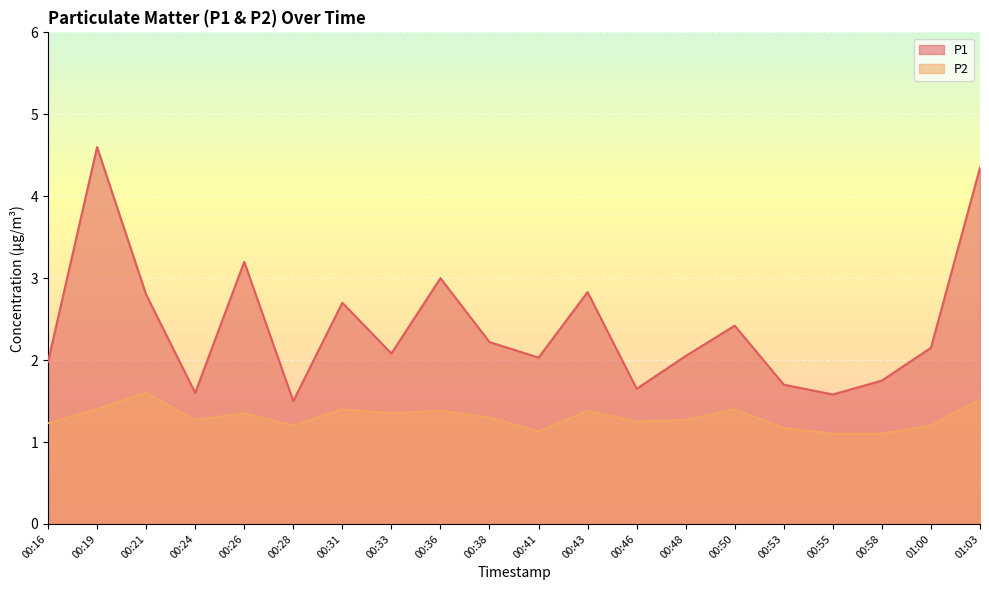

What is the average value of the P2 series?

1.3